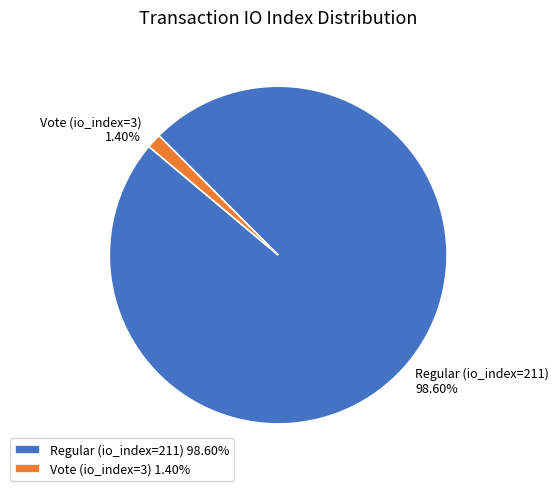

What is the smallest slice in the pie chart?

Vote (io_index=3)